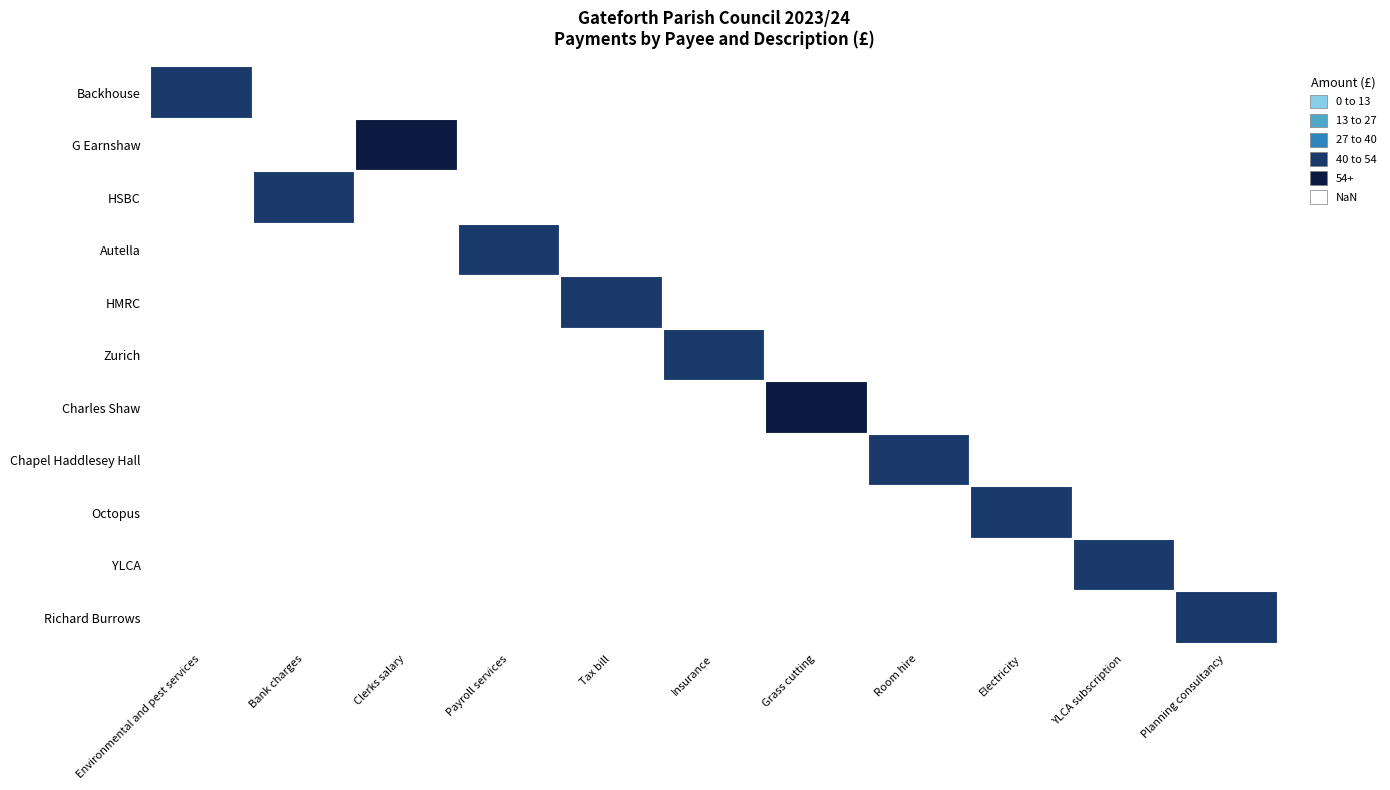

Count the number of categories in the chart.

11